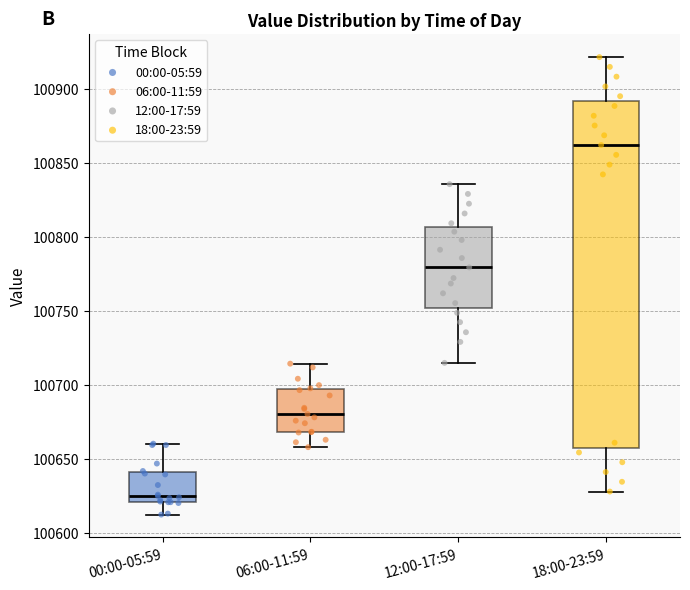

Reading left to right, read every box against the y-axis: the position of its median line, the range the box covers, and the ends of its whiskers. The values are not printed on the chart, so give them approximately, as read against the axis.

00:00-05:59: median 100625, box 100620 to 100640, whiskers 100610 to 100660
06:00-11:59: median 100680, box 100670 to 100695, whiskers 100660 to 100715
12:00-17:59: median 100780, box 100750 to 100805, whiskers 100715 to 100835
18:00-23:59: median 100860, box 100660 to 100890, whiskers 100630 to 100920